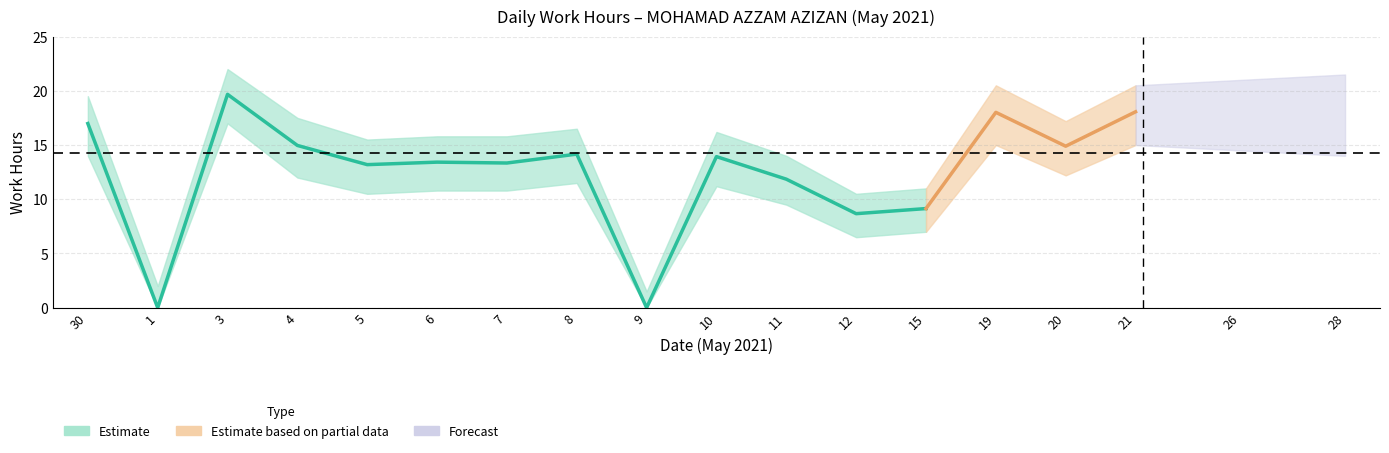

True or false: Low_hours has a value of 11.8 at 11.

True